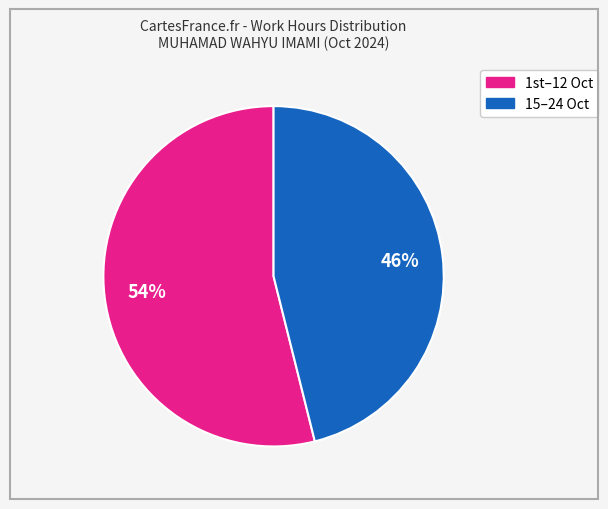

Is there a majority slice in this chart?

Yes